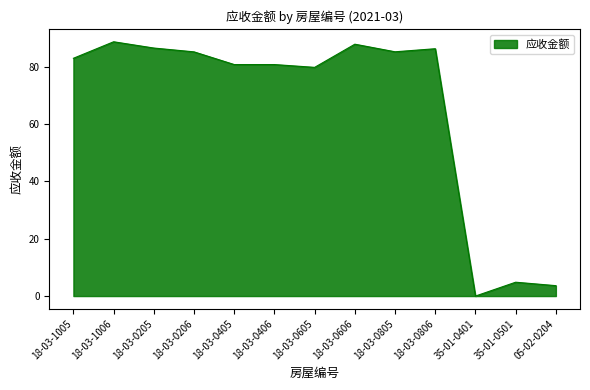

What position from the left is 18-03-0805?

9